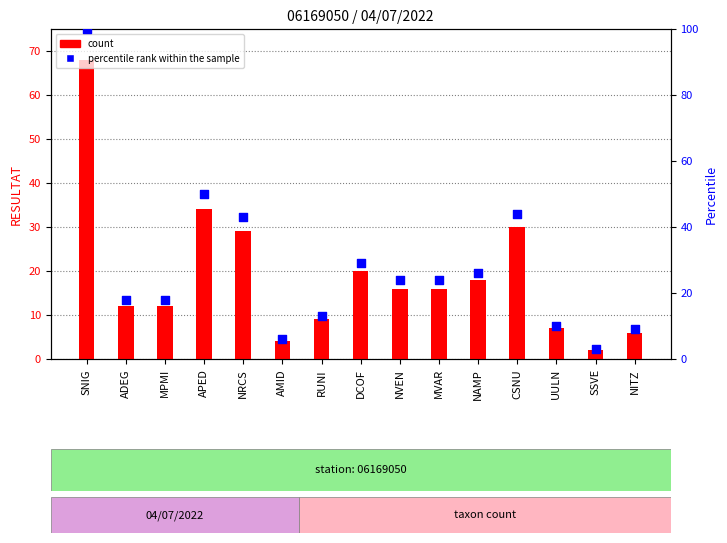

At how many categories does at least one series exceed 44?

2